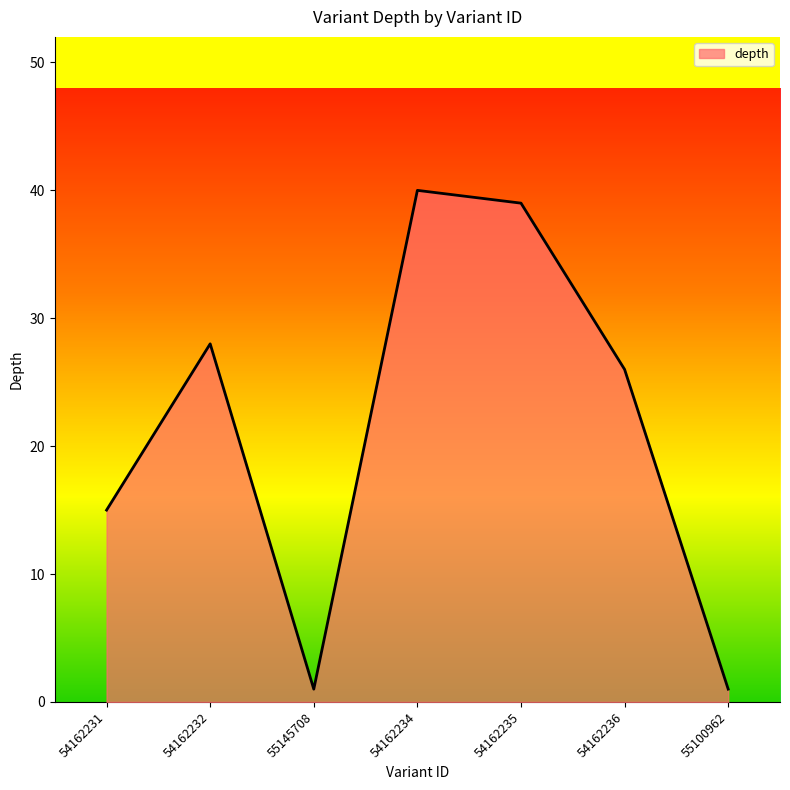

How many interior local valleys (lower than both neighbors) does the data have?

1